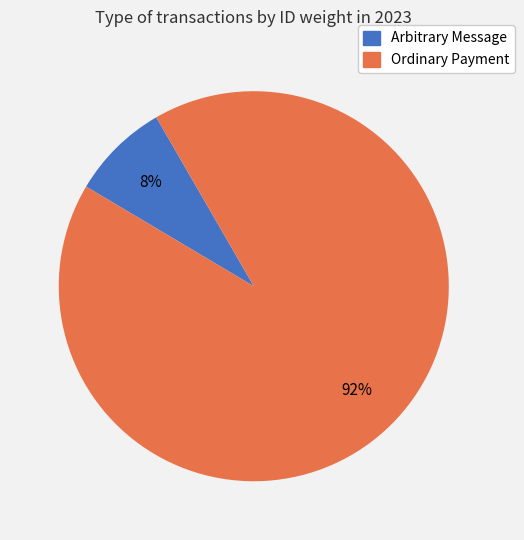

Does Ordinary Payment represent more than half of the total?

Yes